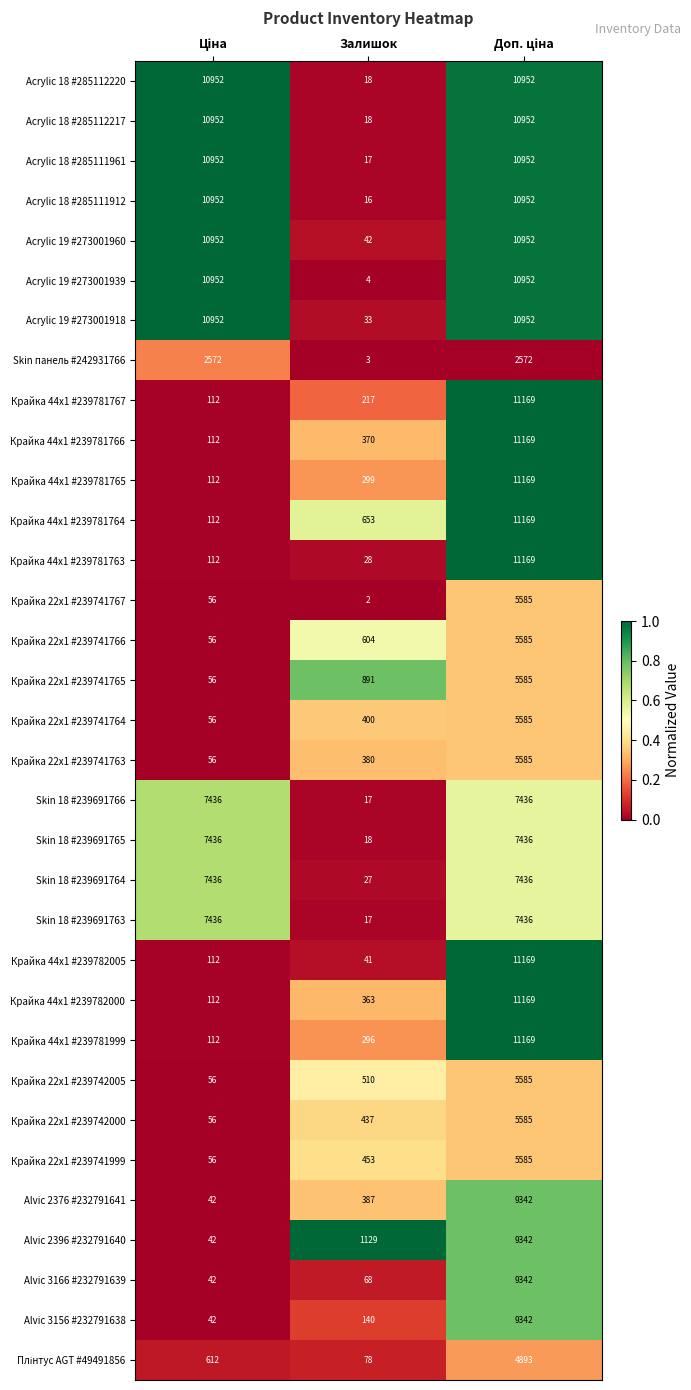

Where is Крайка 44x1 #239781767 nearest to the value 5640?

Залишок